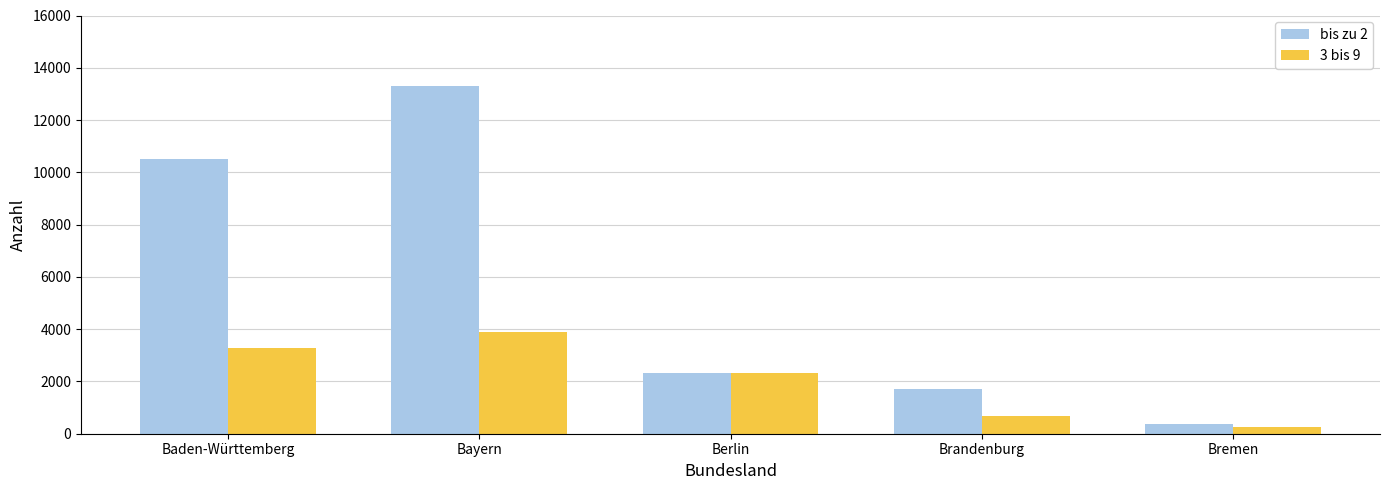

How many values in the 3 bis 9 series are below 2315?

2